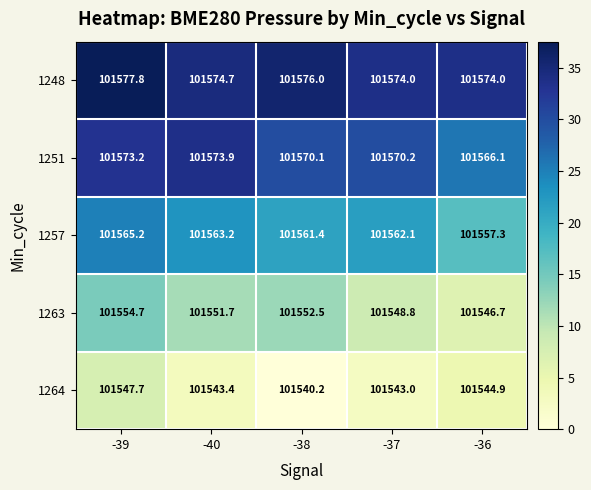

What is the spread (max minus min) of values at -40?

31.3